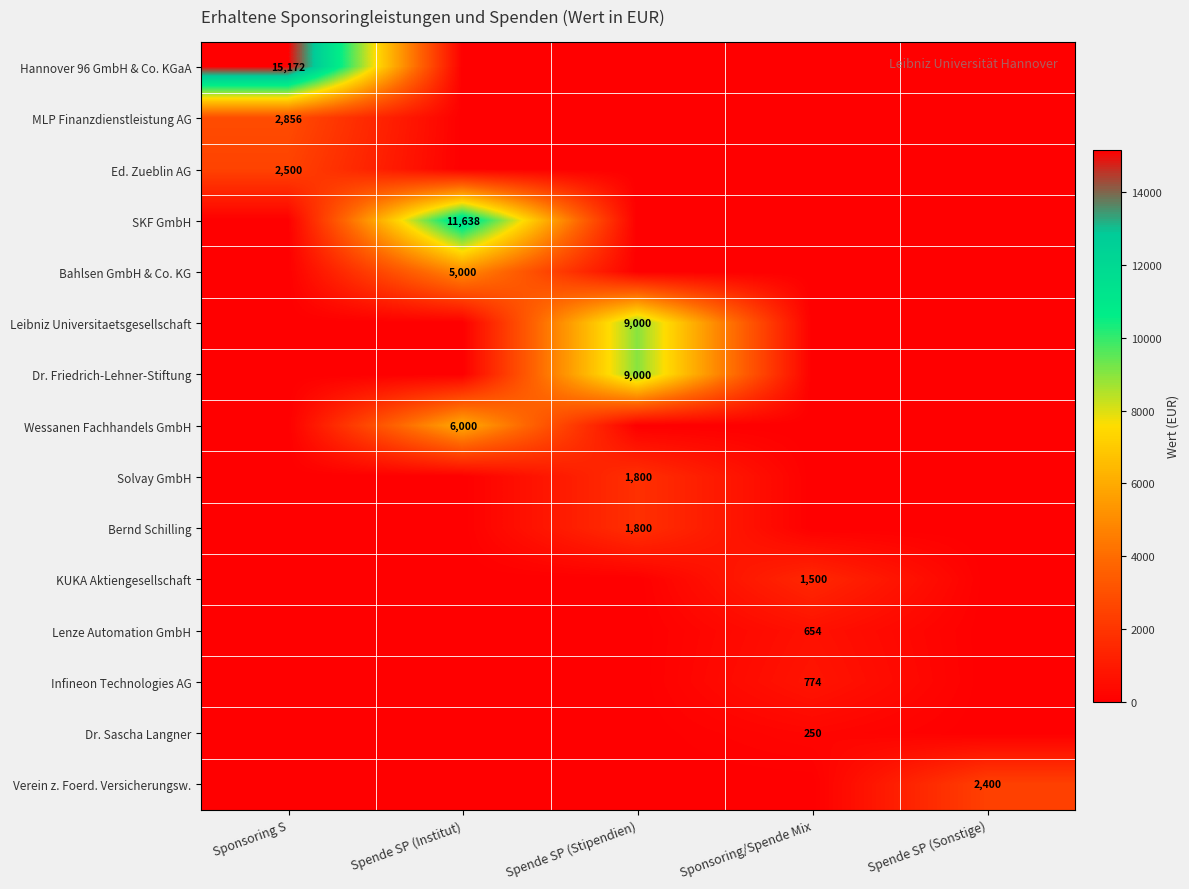

Which category has the highest value in the Infineon Technologies AG series?

Sponsoring/Spende Mix